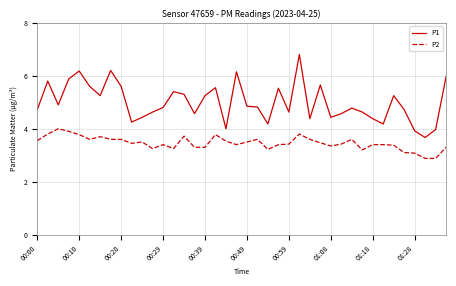

Which series has the largest total across all categories?

P1